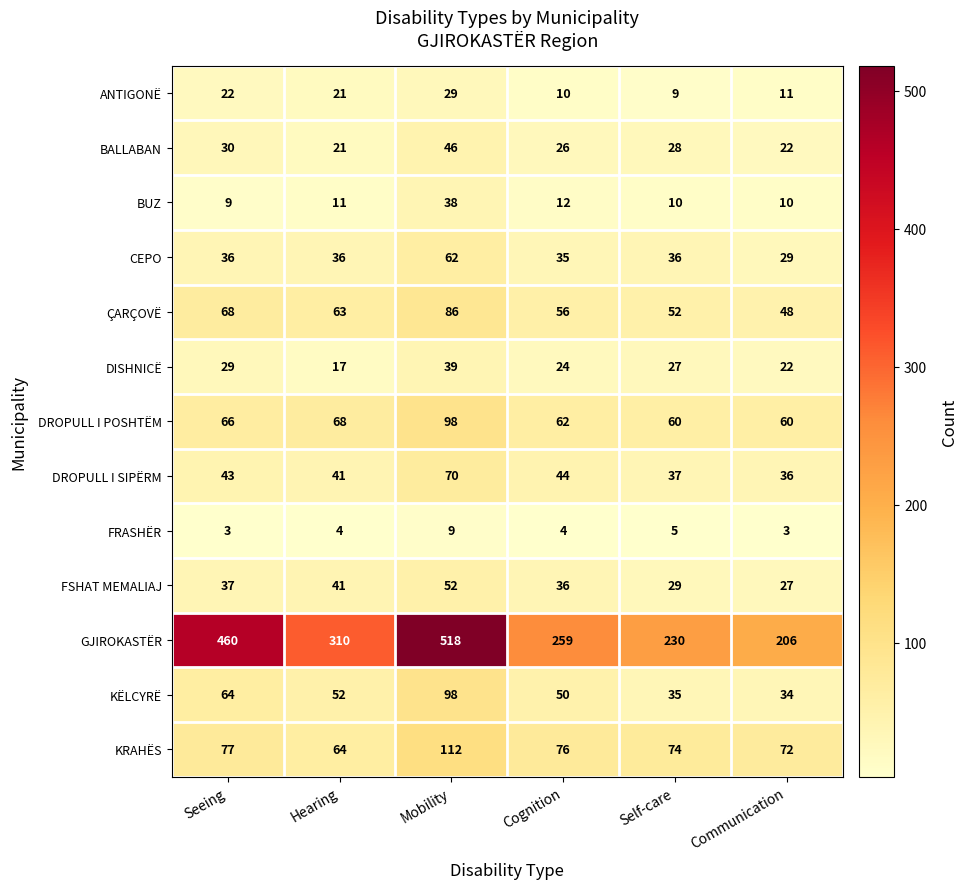

Which category has the highest value across all series?

Mobility